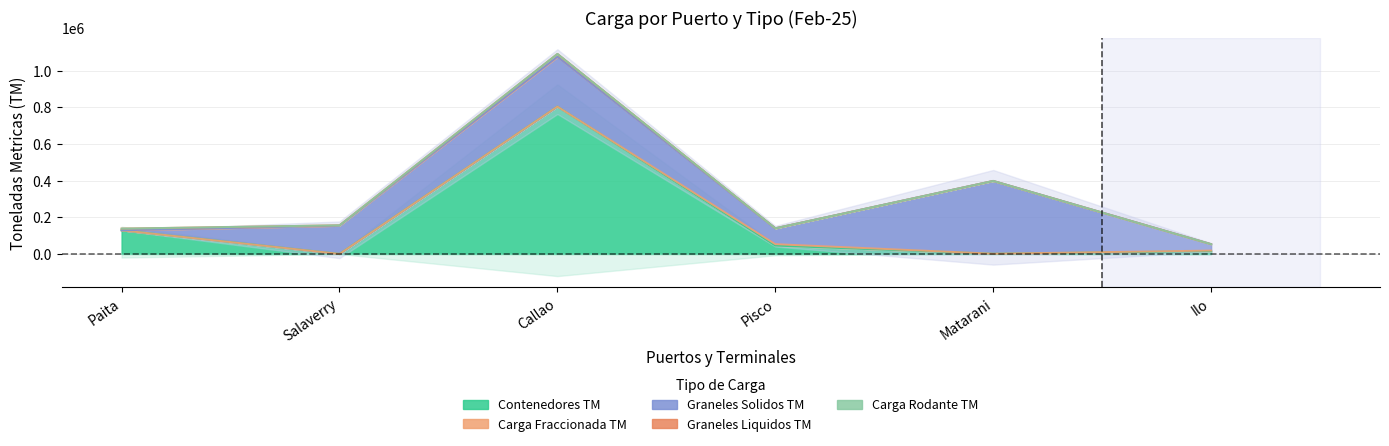

At which category is the sum across all series the highest?

Callao